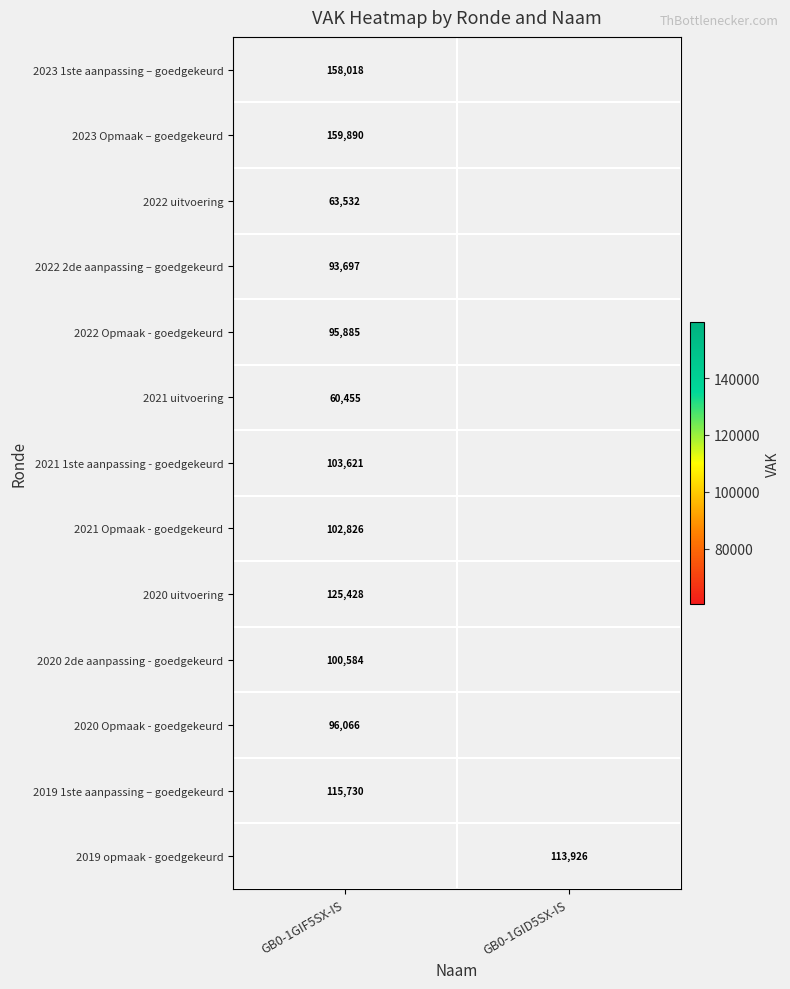

The value of 2020 Opmaak - goedgekeurd at GB0-1GIF5SX-IS is 139797. True or false?

False